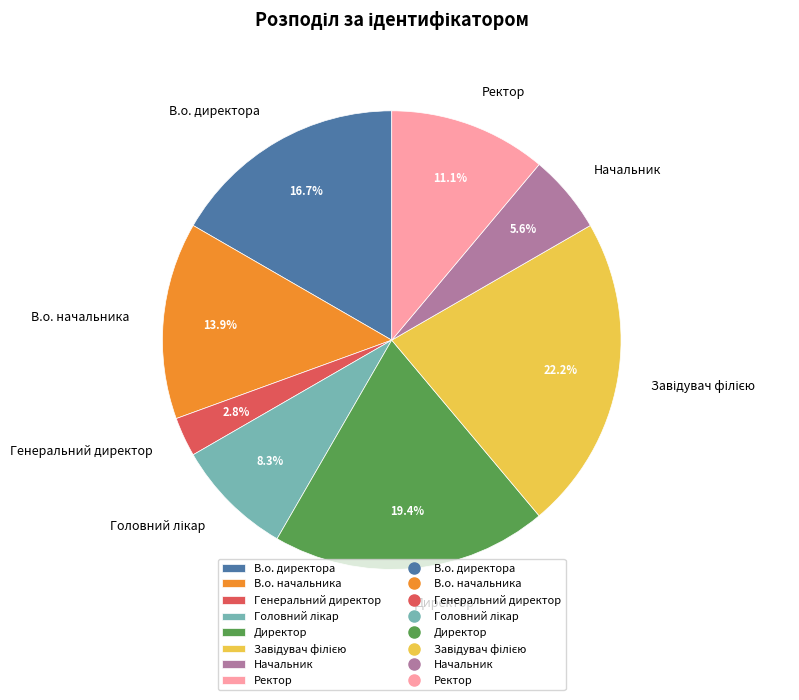

Which category has the smallest portion of the pie?

Генеральний директор